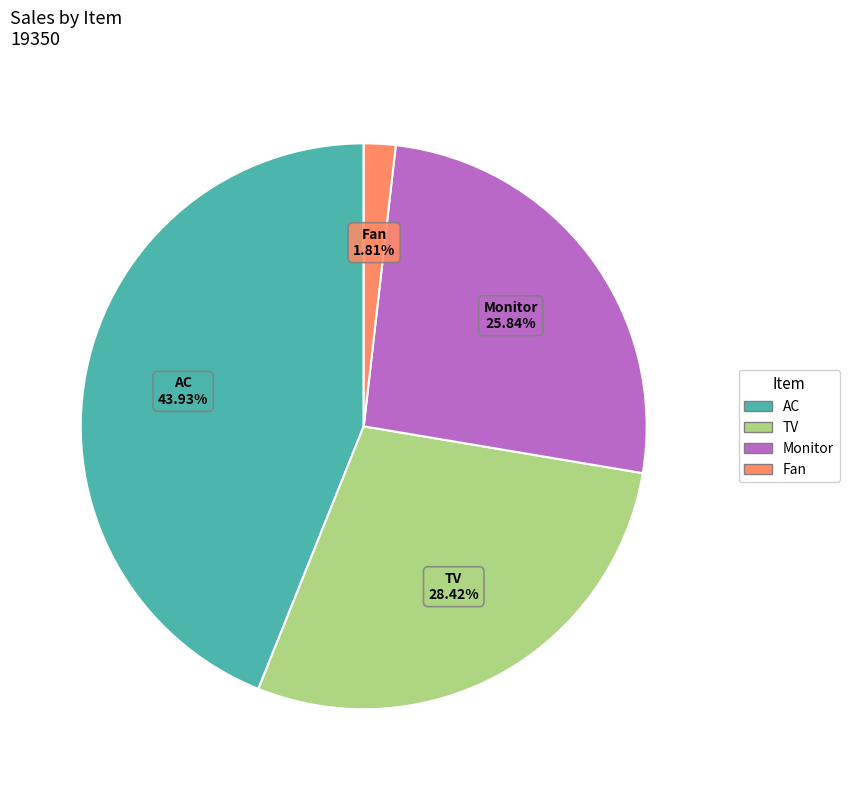

Which slice is the largest?

AC